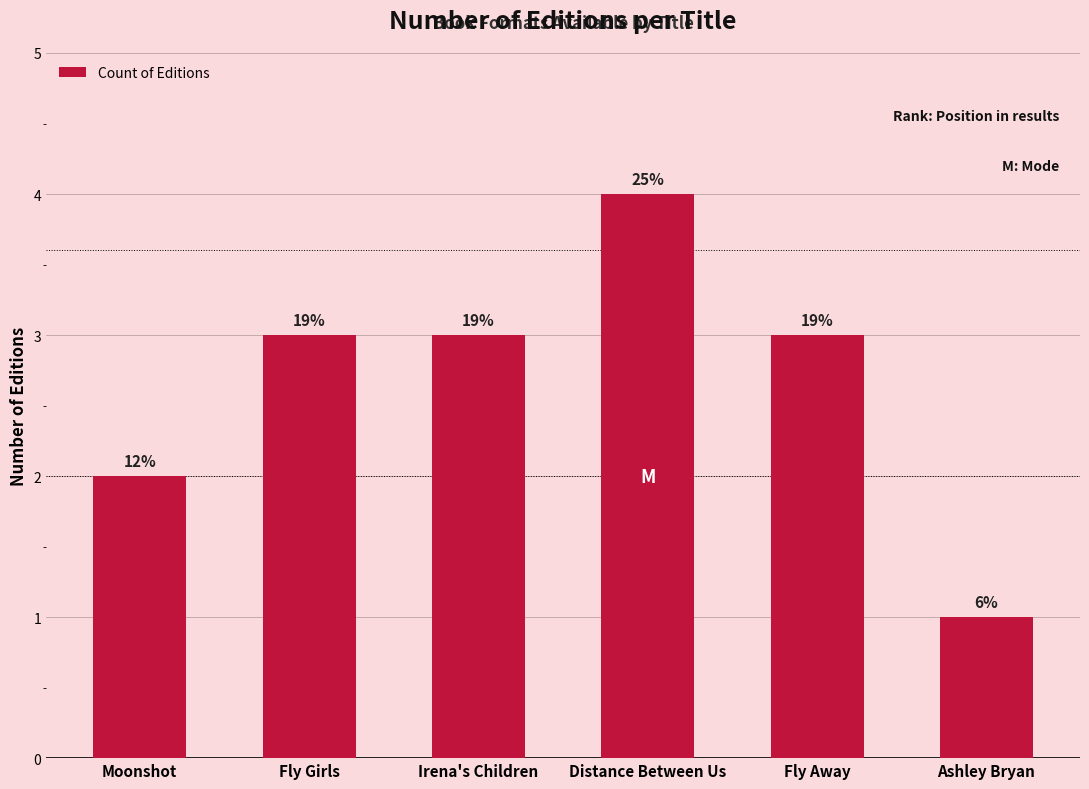

Reading left to right, list all the values displayed in this chart.

Moonshot=2	Fly Girls=3	Irena's Children=3	Distance Between Us=4	Fly Away=3	Ashley Bryan=1